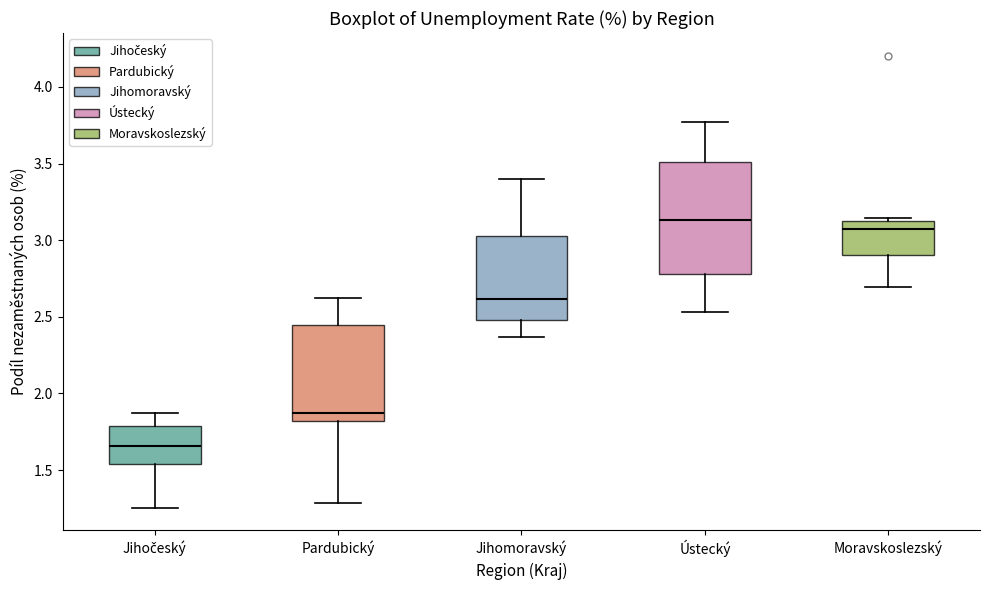

Which box has the highest median line?

Ústecký